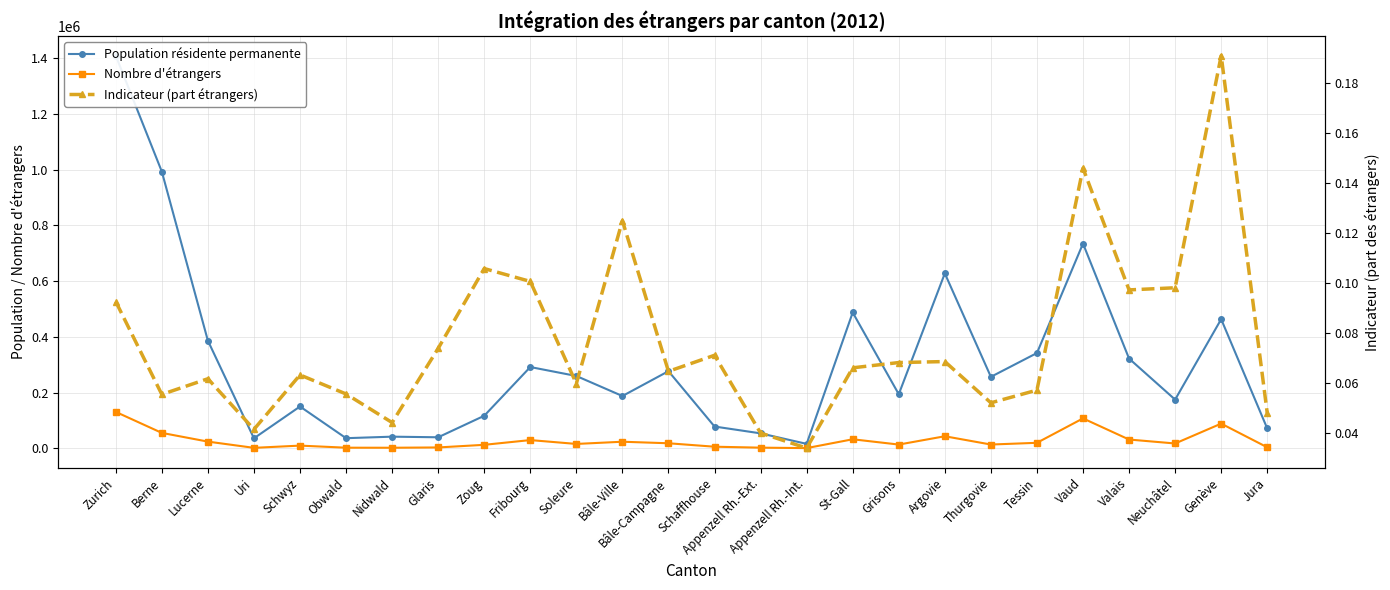

Where is the first local minimum for Population résidente permanente?

Uri